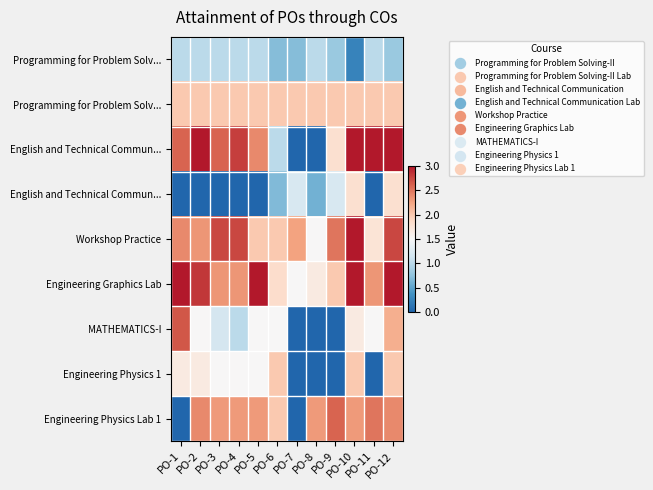

At how many categories does at least one series exceed 1?

12